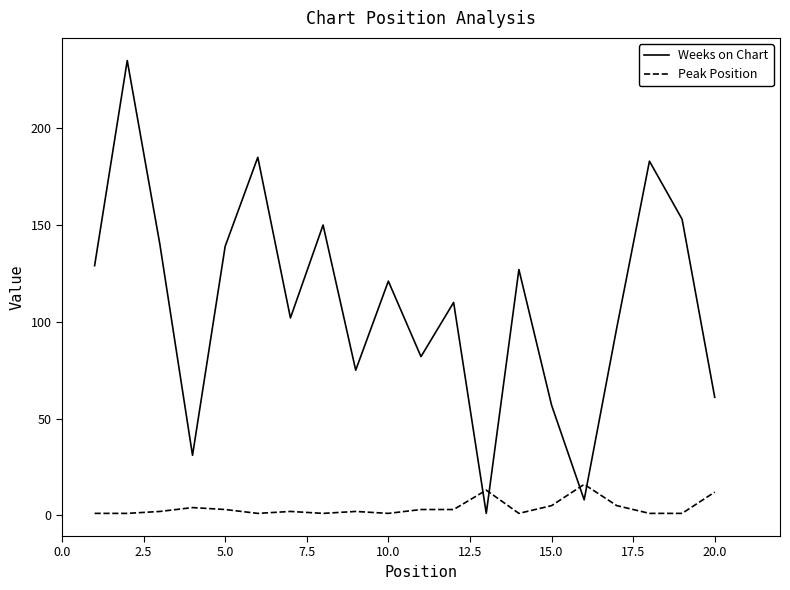

Which series has the widest spread of values?

Weeks on Chart